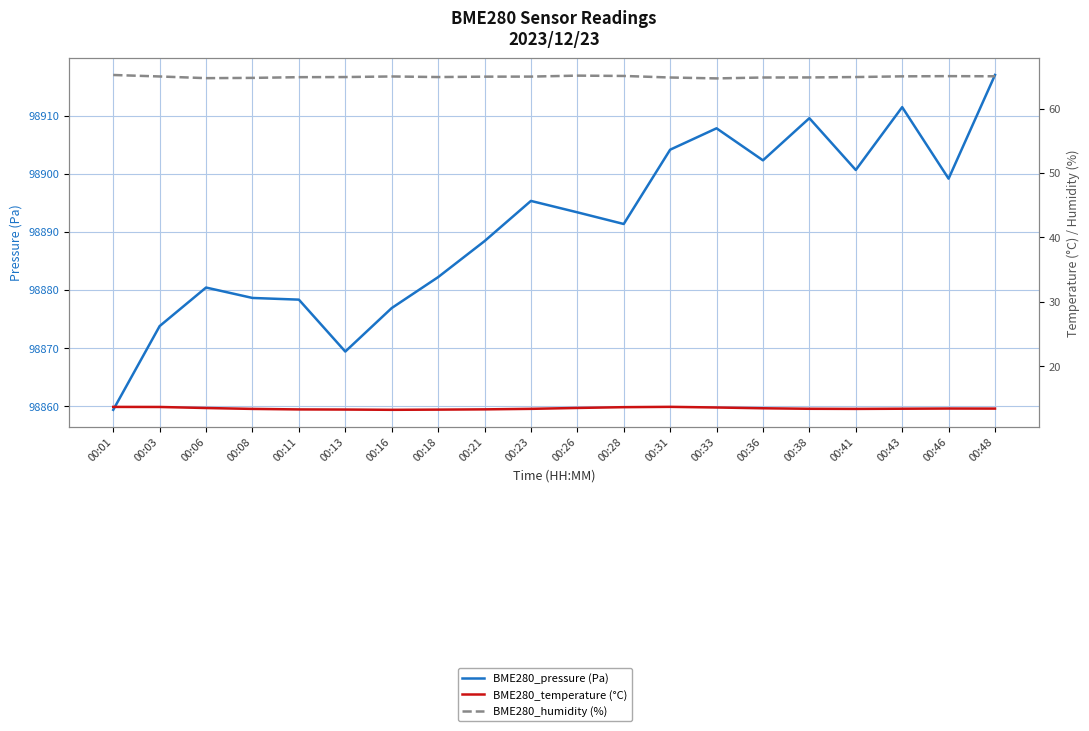

Between 00:08 and 00:33, which is larger?

00:33